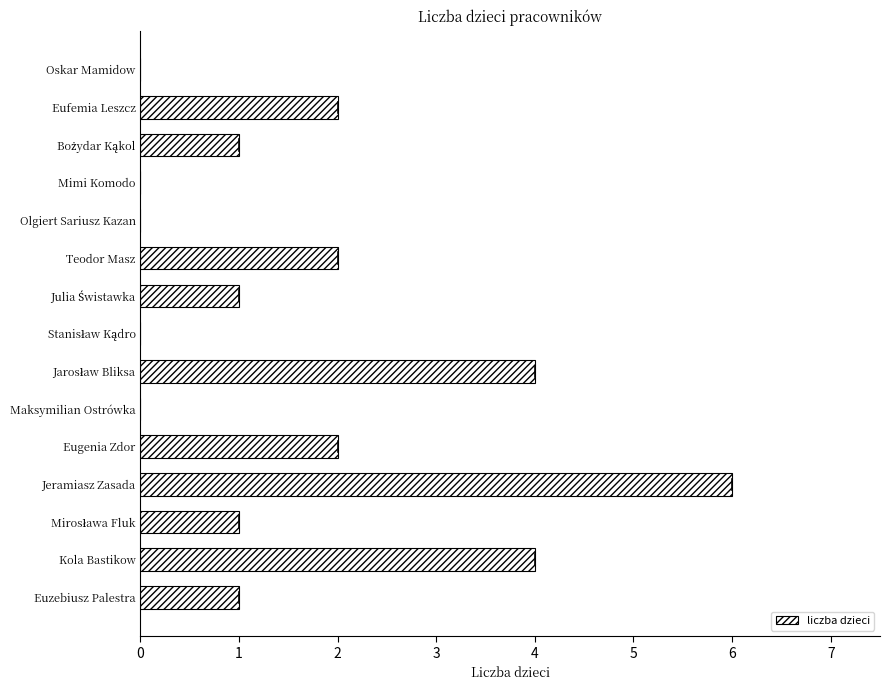

What is the sum of all values?

24